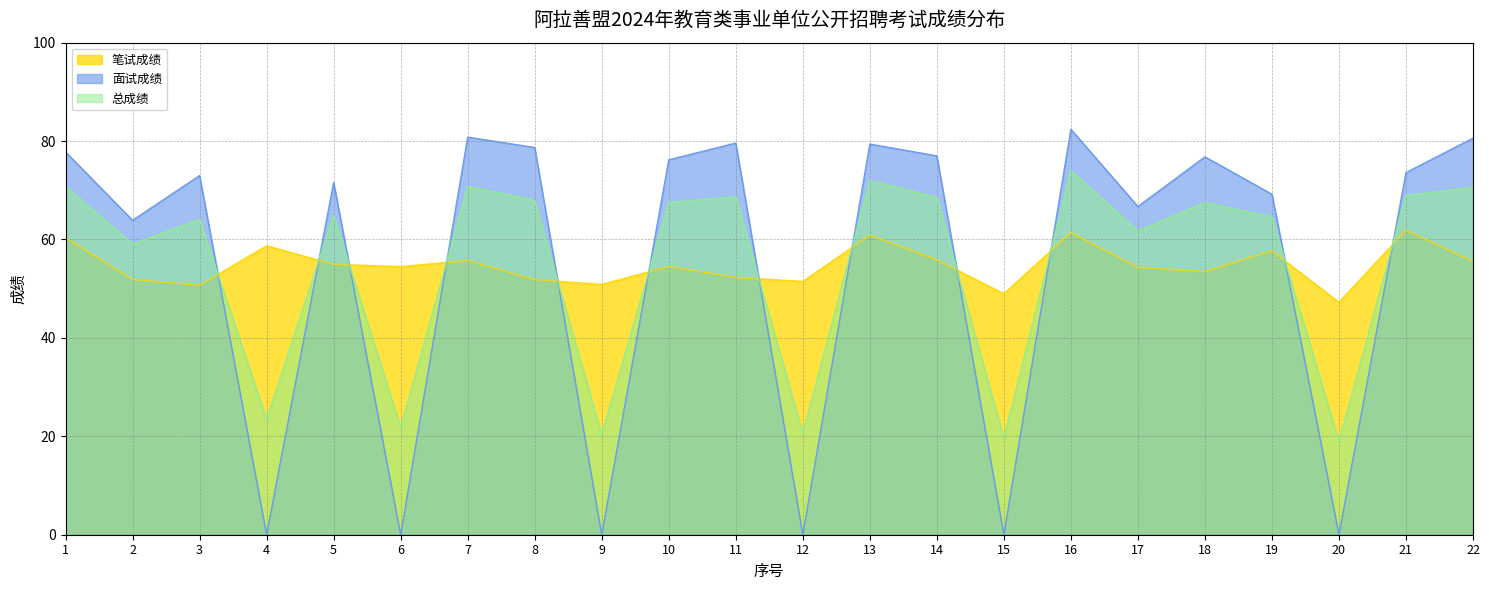

Reading left to right, list all the values displayed in this chart.

笔试成绩: 60.3	51.9	50.7	58.7	55.0	54.5	55.7	51.8	50.9	54.5	52.3	51.5	60.9	55.9	49.0	61.4	54.3	53.5	57.7	47.2	61.9	55.5
面试成绩: 77.8	63.9	73.0	0.0	71.6	0.0	80.8	78.7	0.0	76.2	79.6	0.0	79.4	77.0	0.0	82.4	66.7	76.8	69.2	0.0	73.6	80.6
总成绩: 70.8	59.1	64.1	23.5	64.9	21.8	70.8	68.0	20.3	67.5	68.7	20.6	72.0	68.5	19.6	74.0	61.7	67.5	64.6	18.9	68.9	70.6